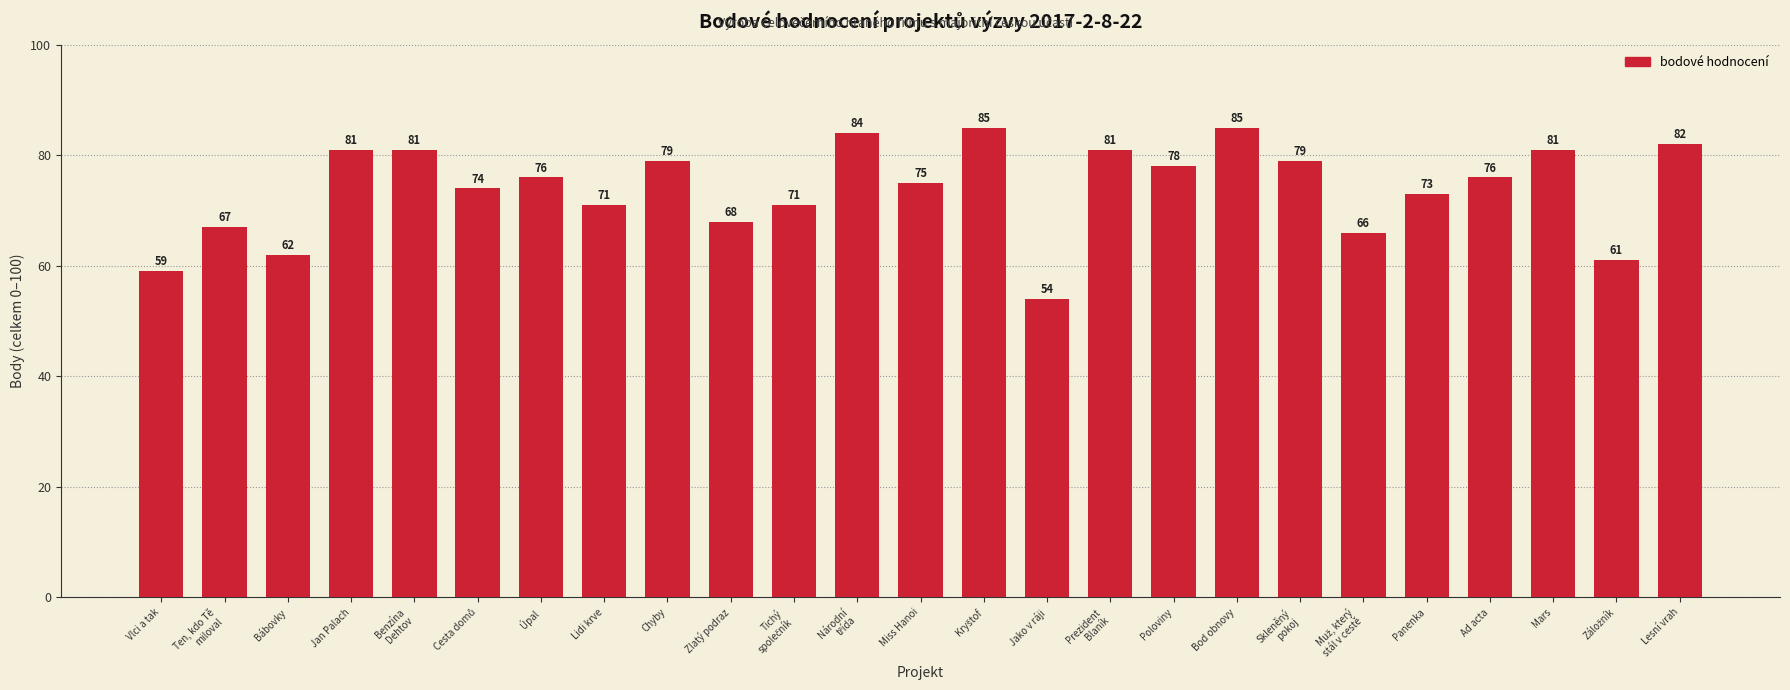

At which label does the data first exceed 76?

Jan Palach